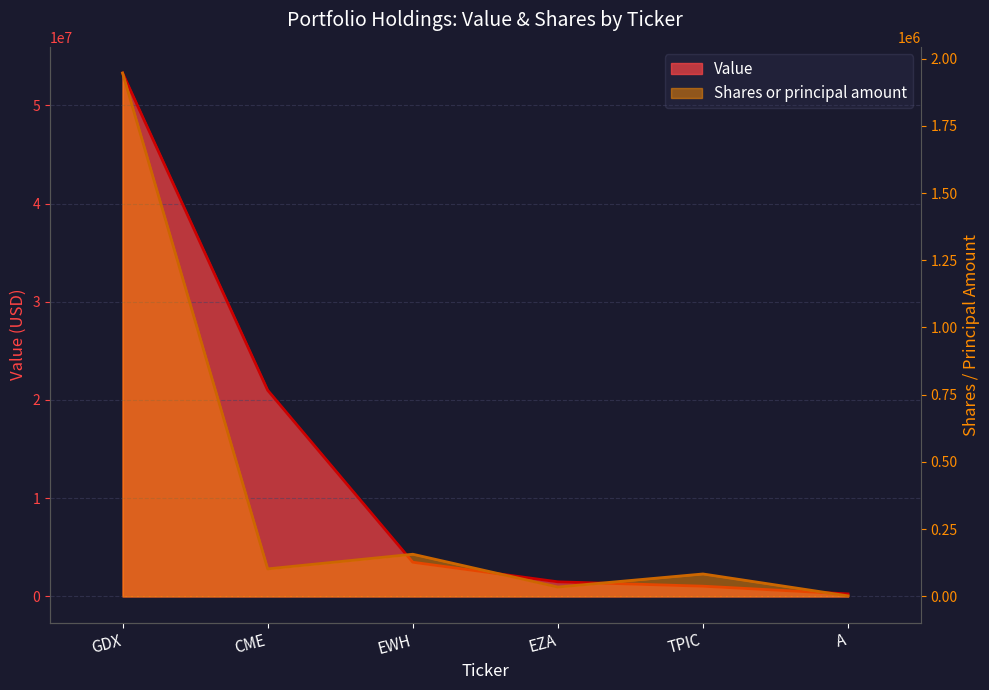

How many values in the Value series are below 3485000?

3